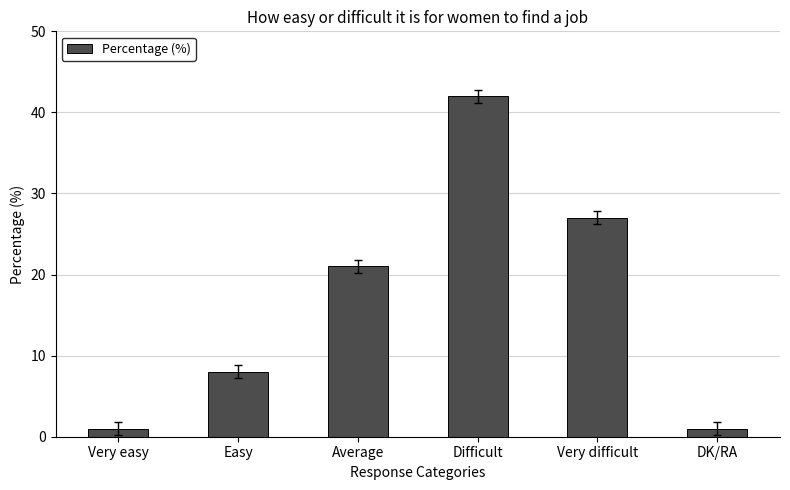

The chart shows a value of 21 at Average. True or false?

True